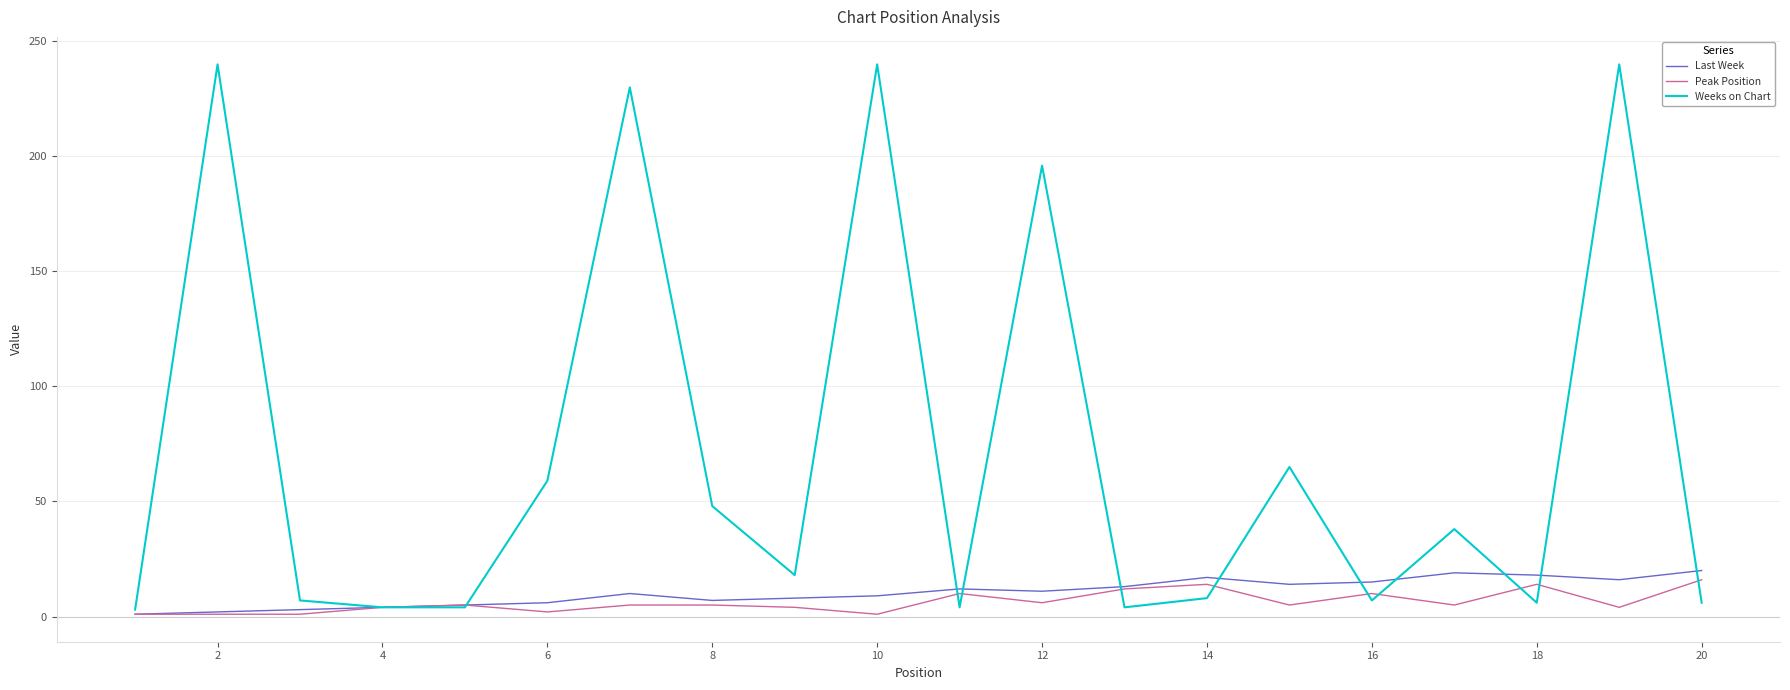

What is the highest value of the Last Week series?

20